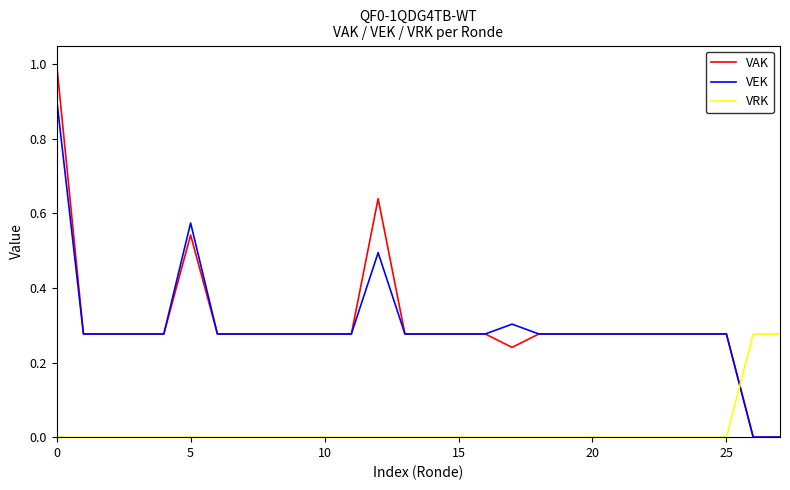

True or false: VRK and VEK cross at least once.

True